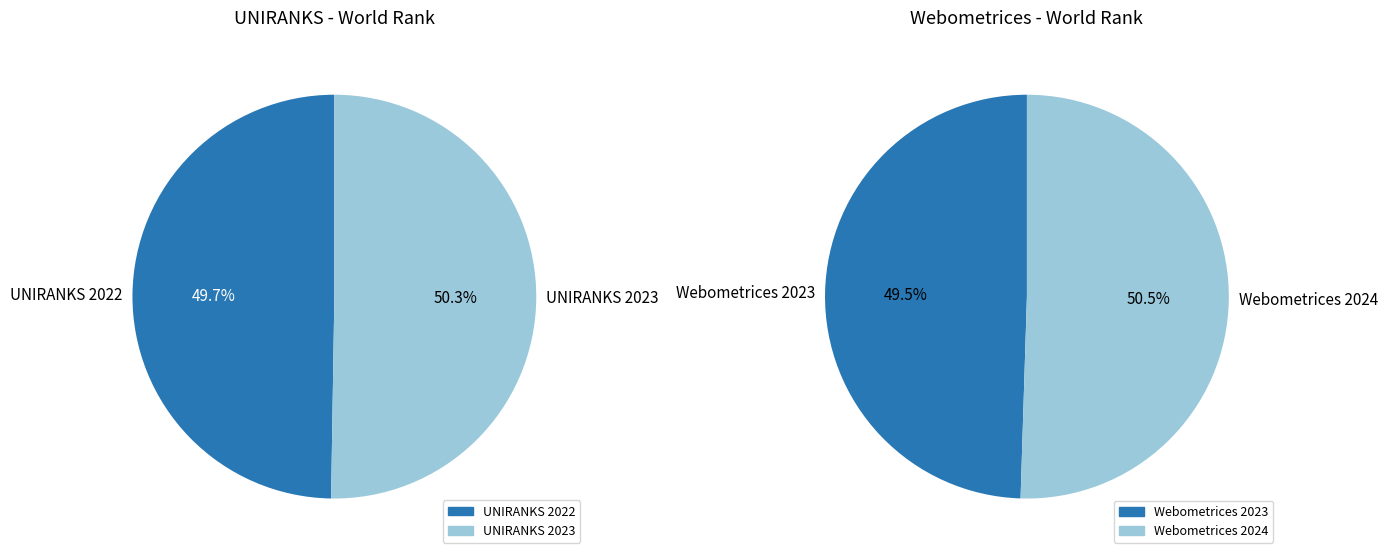

The UNIRANKS 2022 slice represents 64% of the pie. True or false?

False